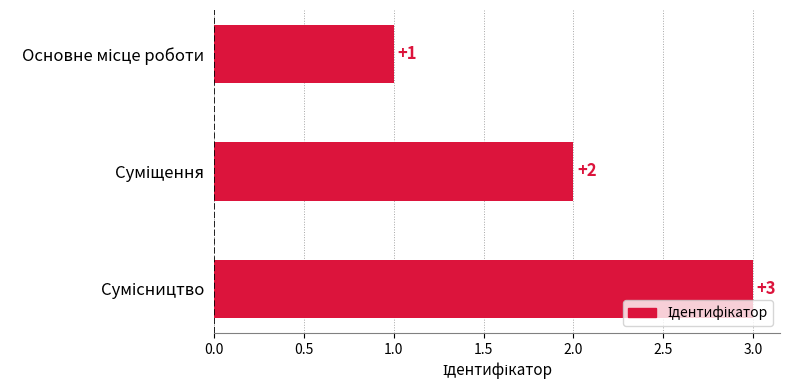

How many bars are there in total?

3